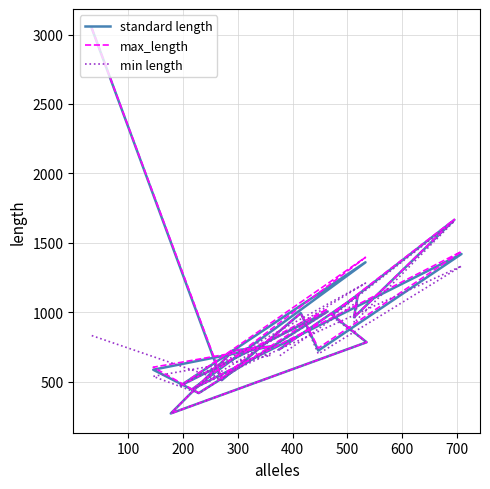

In standard length, how many points are higher than both neighbors (excluding endpoints)?

7